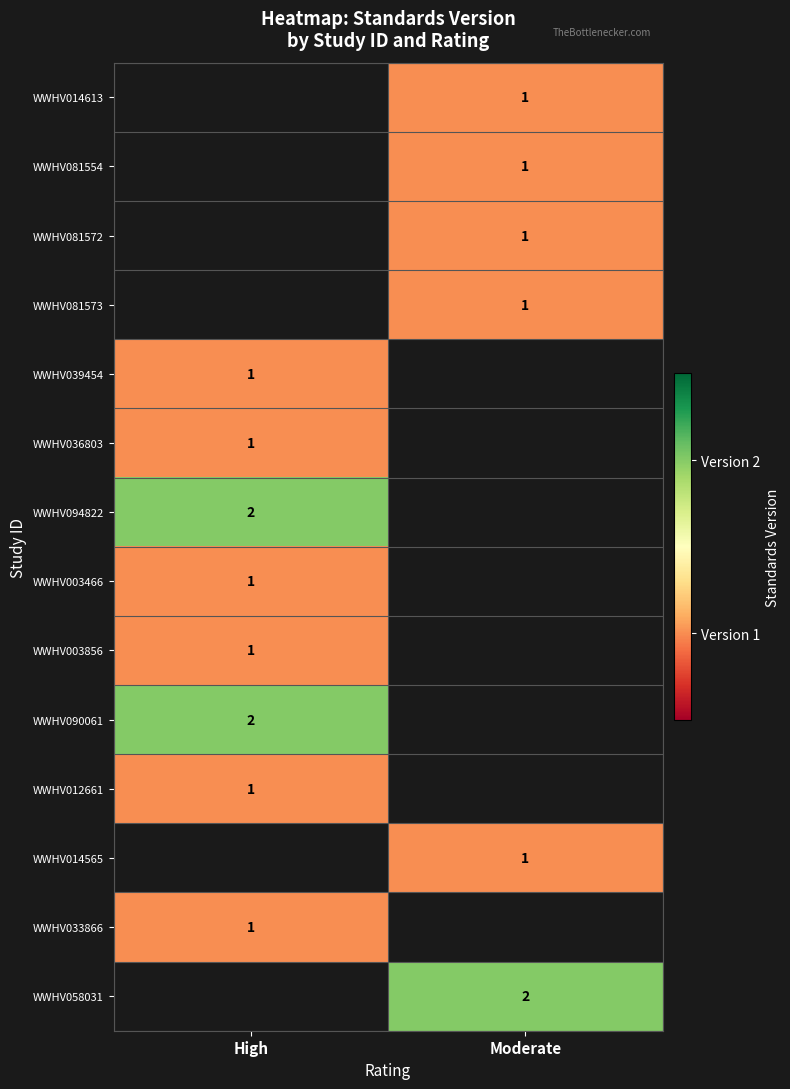

What is the smallest value displayed?

1.0